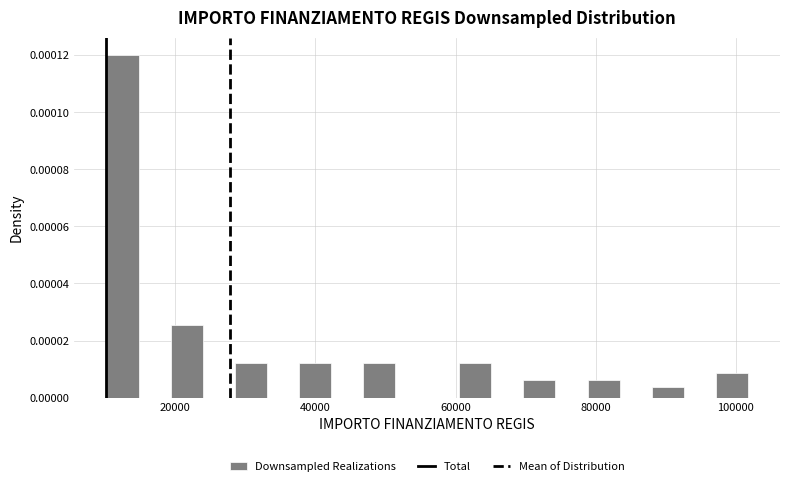

Around what value on the x-axis is the tallest bar? Give the approximate position of its centre, as read against the axis.

12000